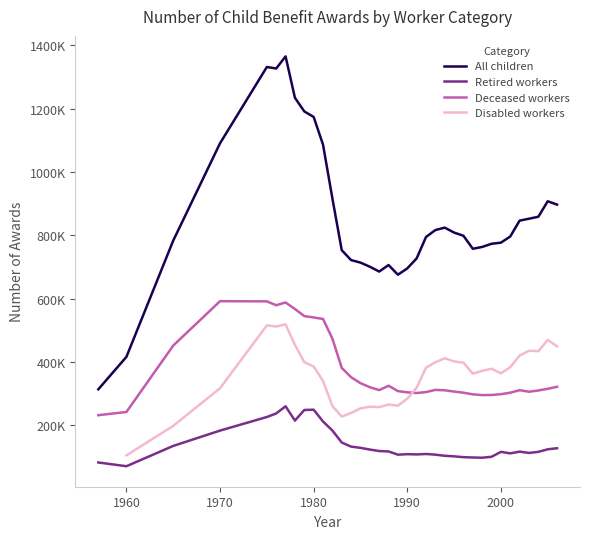

Which series has the largest range (max minus min)?

All children